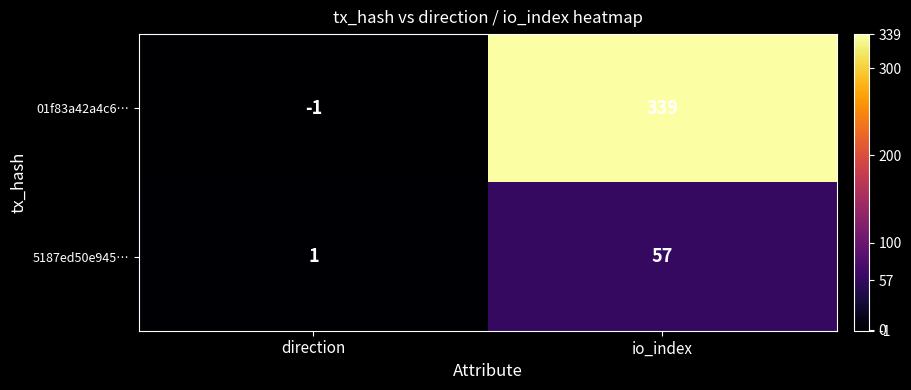

Rank the series by their average value, from lowest to highest.

5187ed50e945…, 01f83a42a4c6…